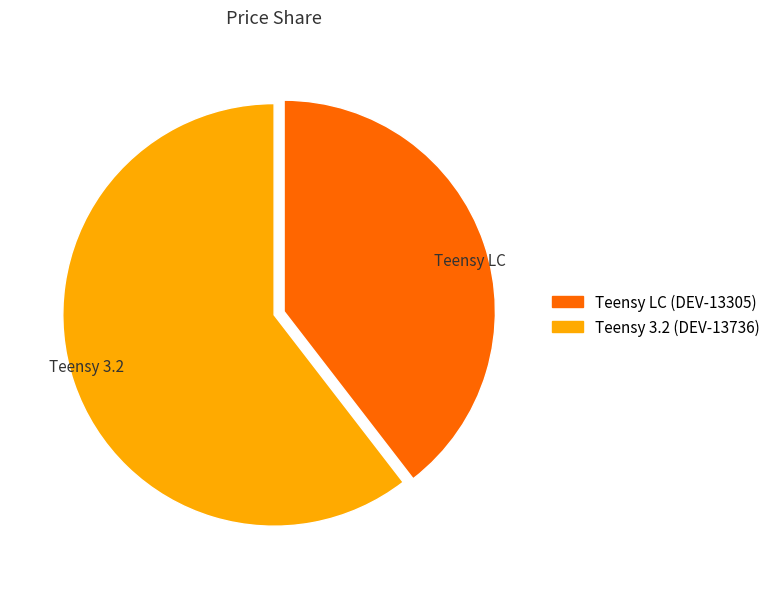

Rank the categories by value from lowest to highest.

Teensy LC, Teensy 3.2